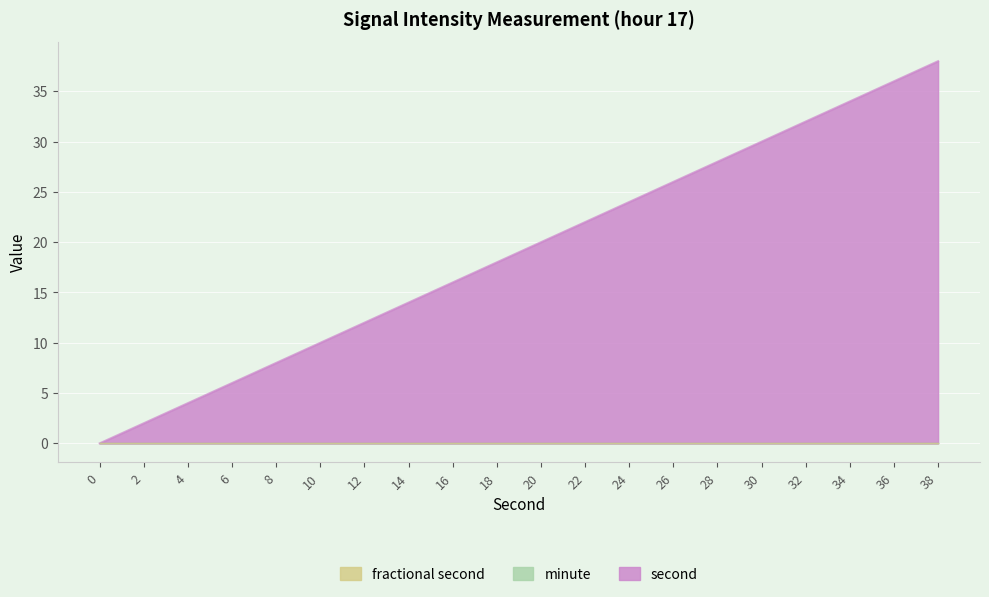

What is the difference between the second values at 36 and 6?

30